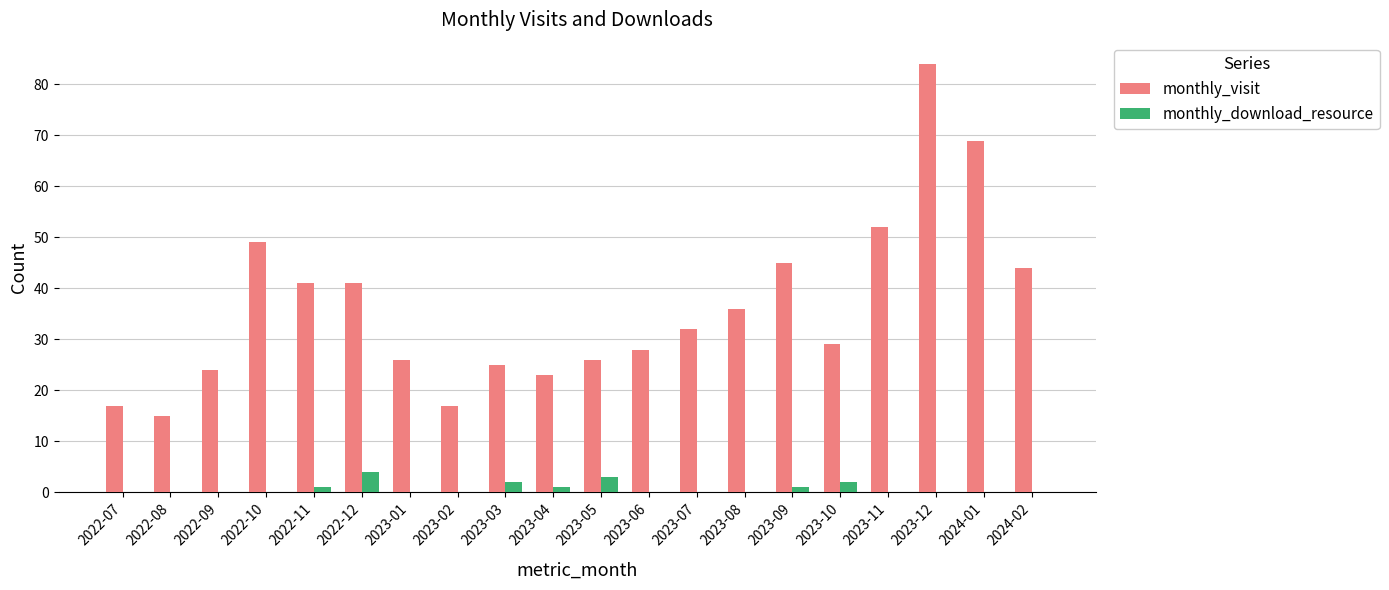

Reading right to left, extract all data points from this chart.

monthly_visit: 44	69	84	52	29	45	36	32	28	26	23	25	17	26	41	41	49	24	15	17
monthly_download_resource: 0	0	0	0	2	1	0	0	0	3	1	2	0	0	4	1	0	0	0	0